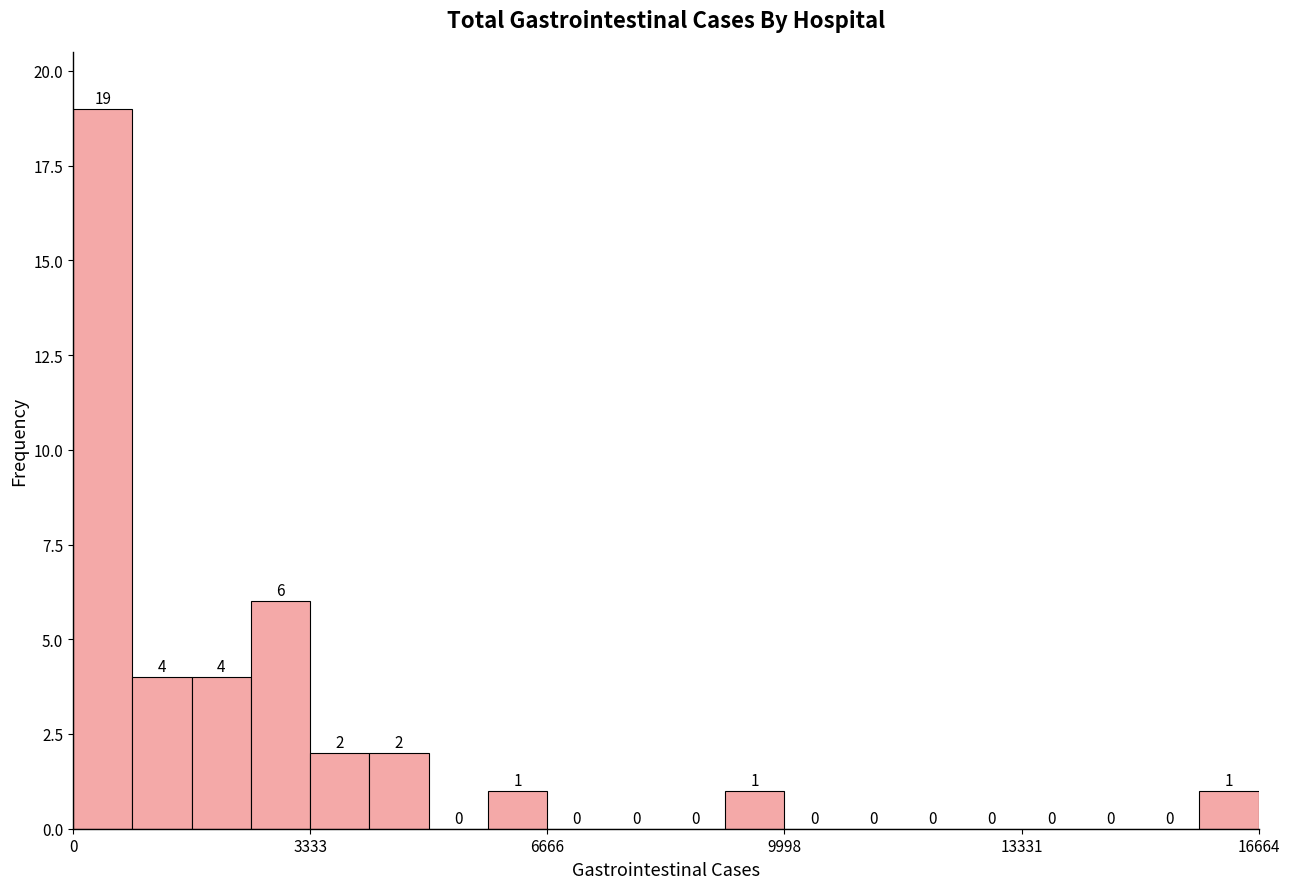

Around what value on the x-axis is the tallest bar? Give the approximate position of its centre, as read against the axis.

500